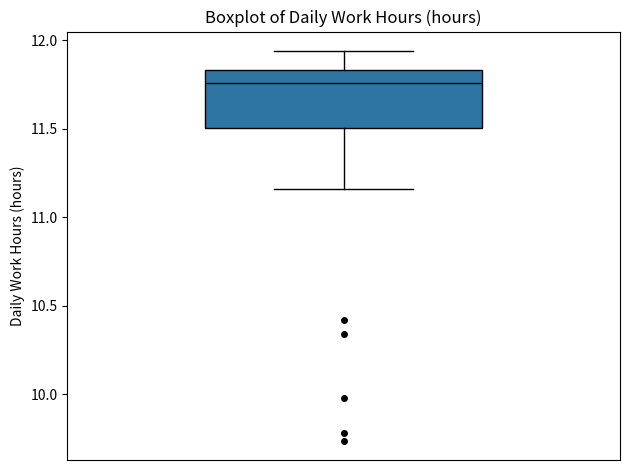

Transcribe this box plot: give where the median line is, the range the box spans, and where the two whiskers end, as read against the y-axis. The values are not printed on the chart, so give them approximately, as read against the axis.

median 11.75, box 11.50 to 11.85, whiskers 11.15 to 11.95